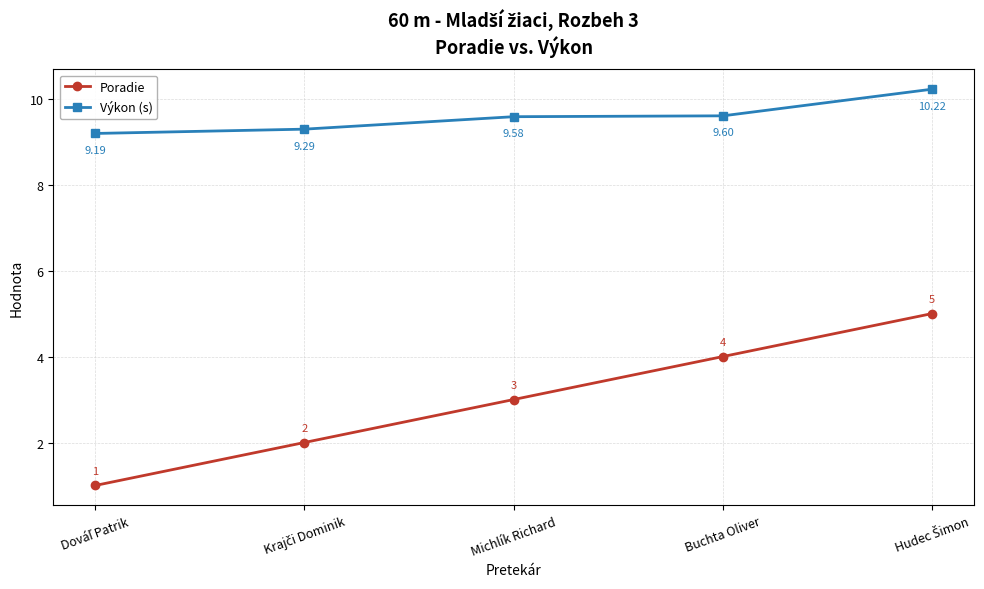

Rank the series by their average value, from lowest to highest.

Poradie, Výkon (s)